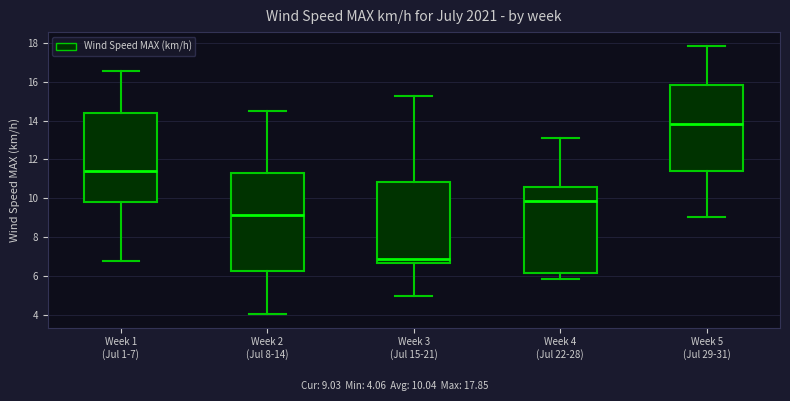

Reading left to right, transcribe this box plot: for each box, give where its median line is, the range the box spans, and where its two whiskers end, as read against the y-axis. The values are not printed on the chart, so give them approximately, as read against the axis.

Week 1 (Jul 1-7): median 11.4, box 9.8 to 14.4, whiskers 6.8 to 16.6
Week 2 (Jul 8-14): median 9.2, box 6.2 to 11.4, whiskers 4.0 to 14.6
Week 3 (Jul 15-21): median 6.8, box 6.6 to 10.8, whiskers 5.0 to 15.2
Week 4 (Jul 22-28): median 9.8, box 6.2 to 10.6, whiskers 5.8 to 13.2
Week 5 (Jul 29-31): median 13.8, box 11.4 to 15.8, whiskers 9.0 to 17.8